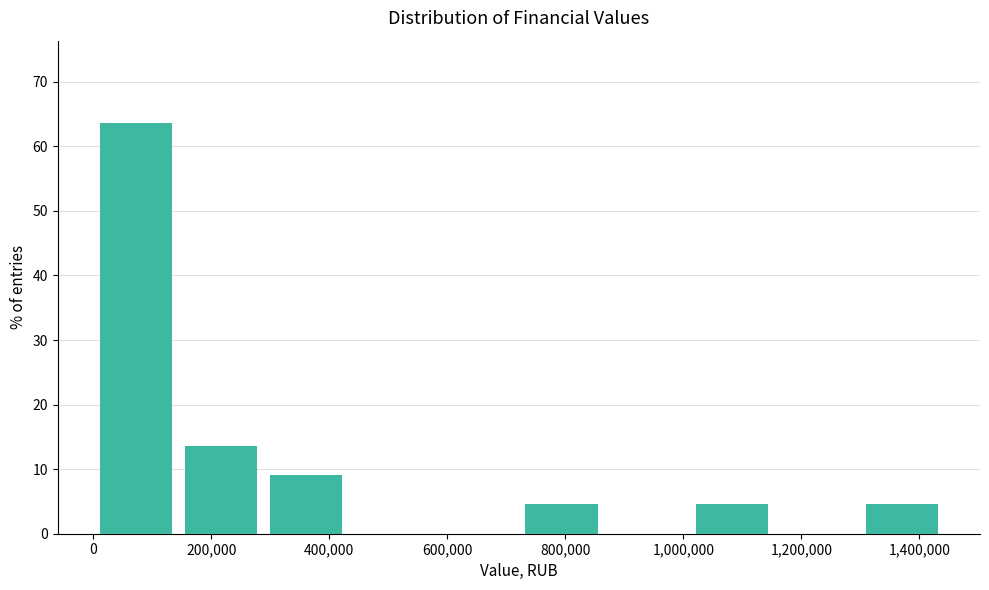

Which range on the x-axis has the tallest bar?

0 to 140000